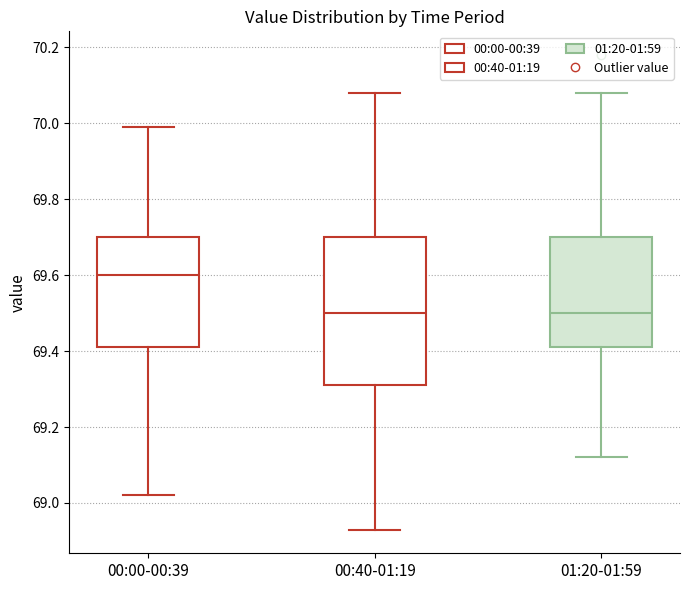

Which box is the tallest, from its lower edge to its upper edge?

00:40-01:19